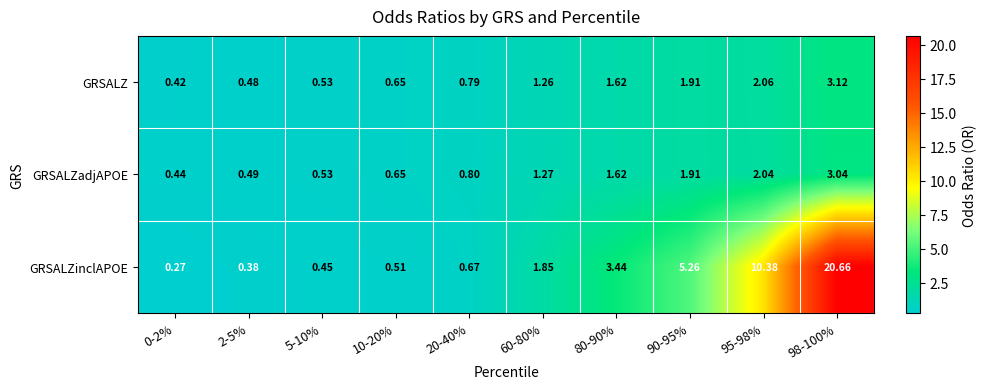

Which series changed the most between 2-5% and 5-10%?

GRSALZinclAPOE